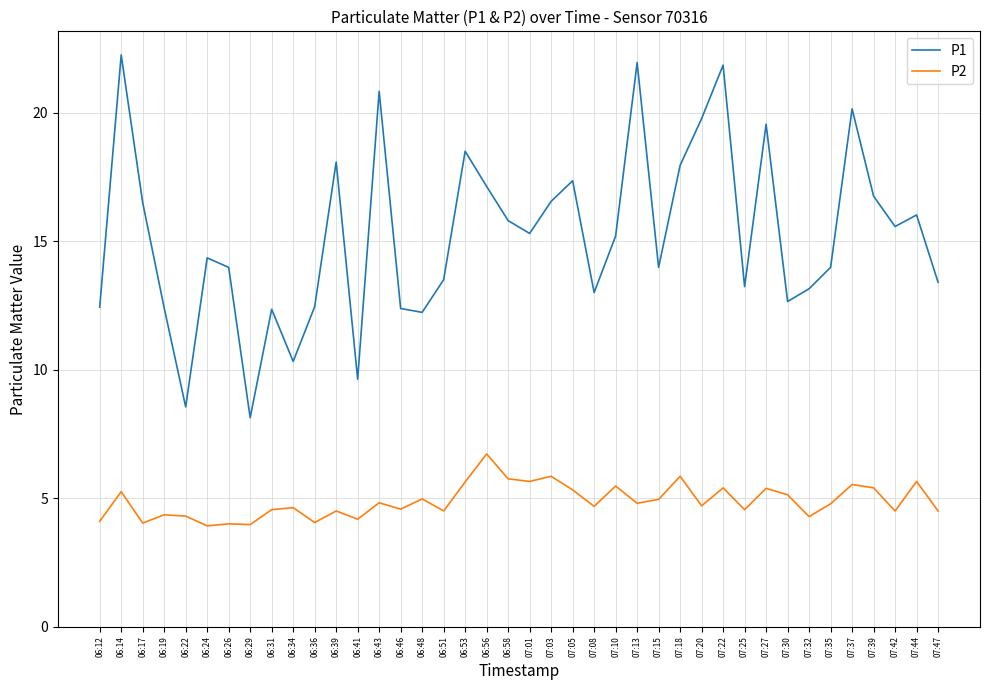

Which series changed the most between 06:17 and 06:56?

P2